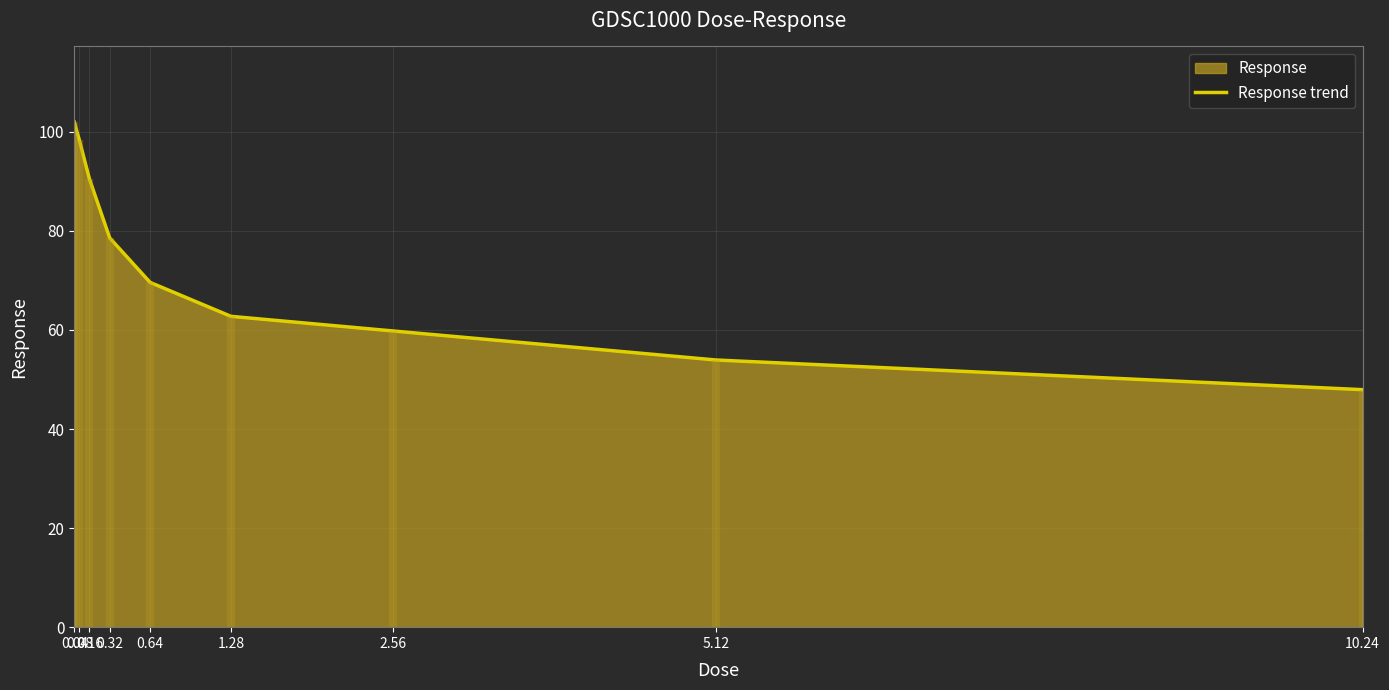

Is it true that the value at 0.64 is 69.6?

True